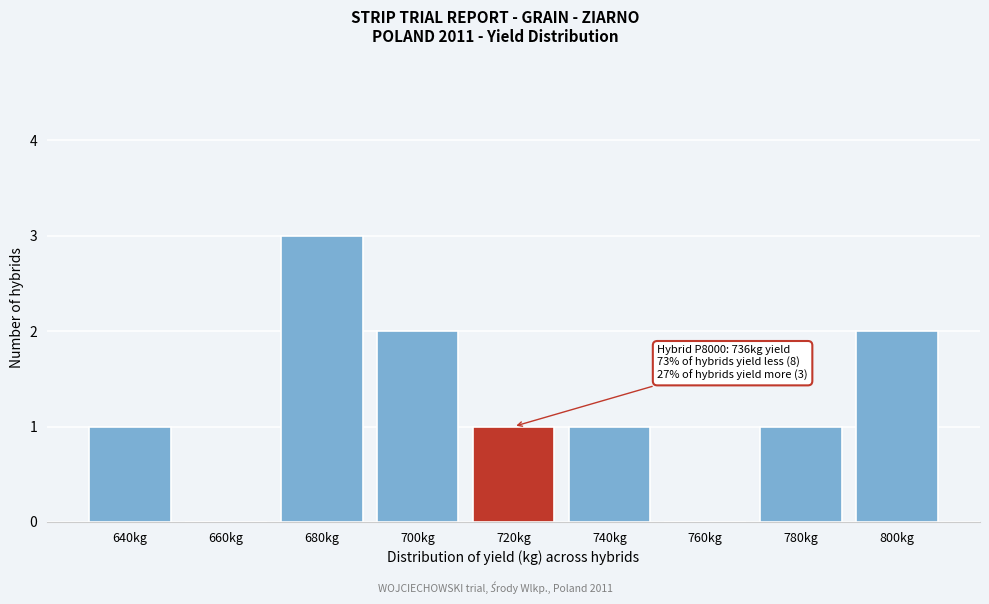

Reading right to left, list all the values displayed in this chart.

800kg=2	780kg=1	760kg=0	740kg=1	720kg=1	700kg=2	680kg=3	660kg=0	640kg=1